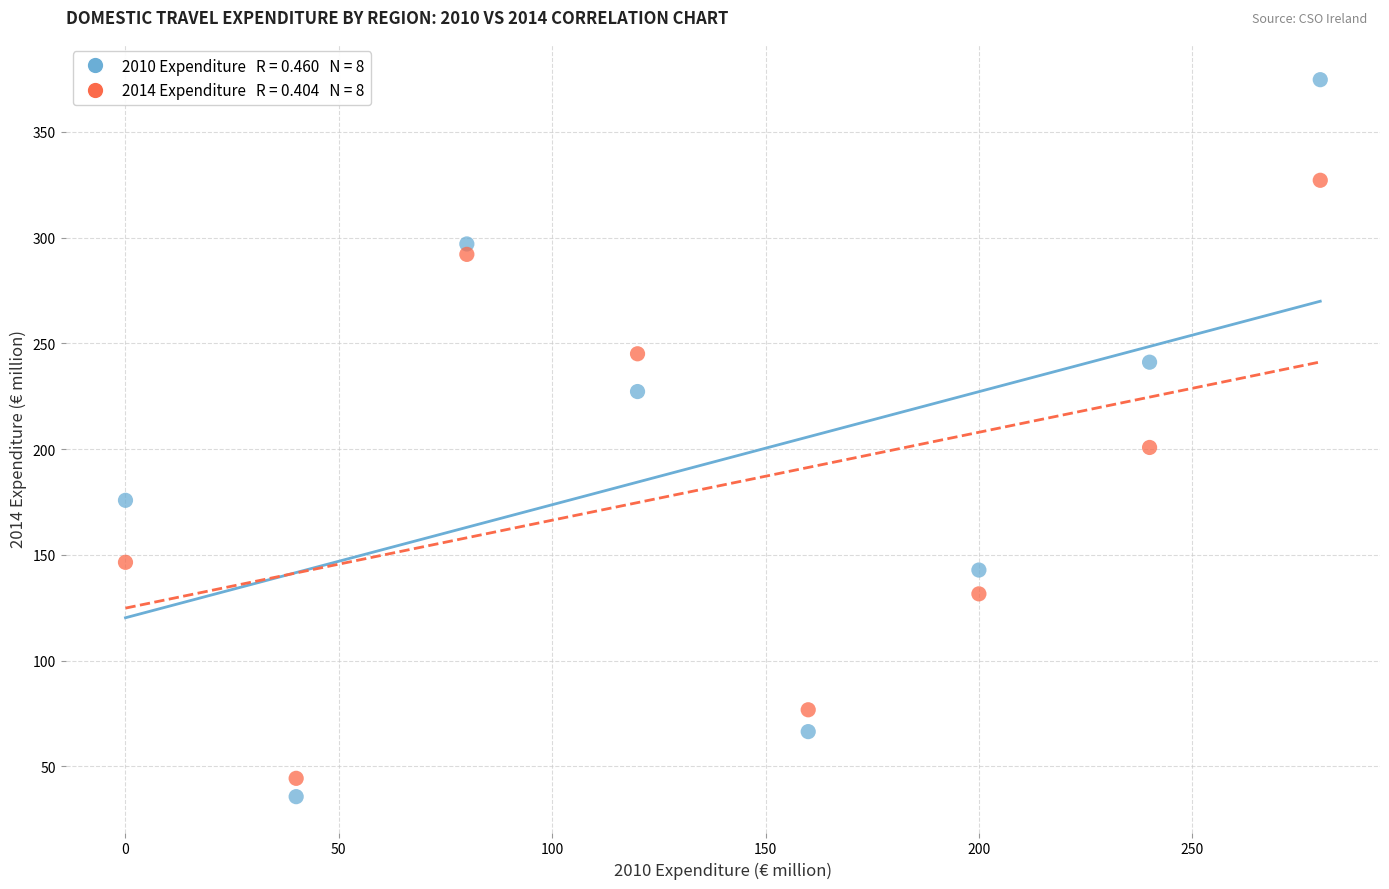

Across all data points, what is the range of Y values (max minus min)?

338.9